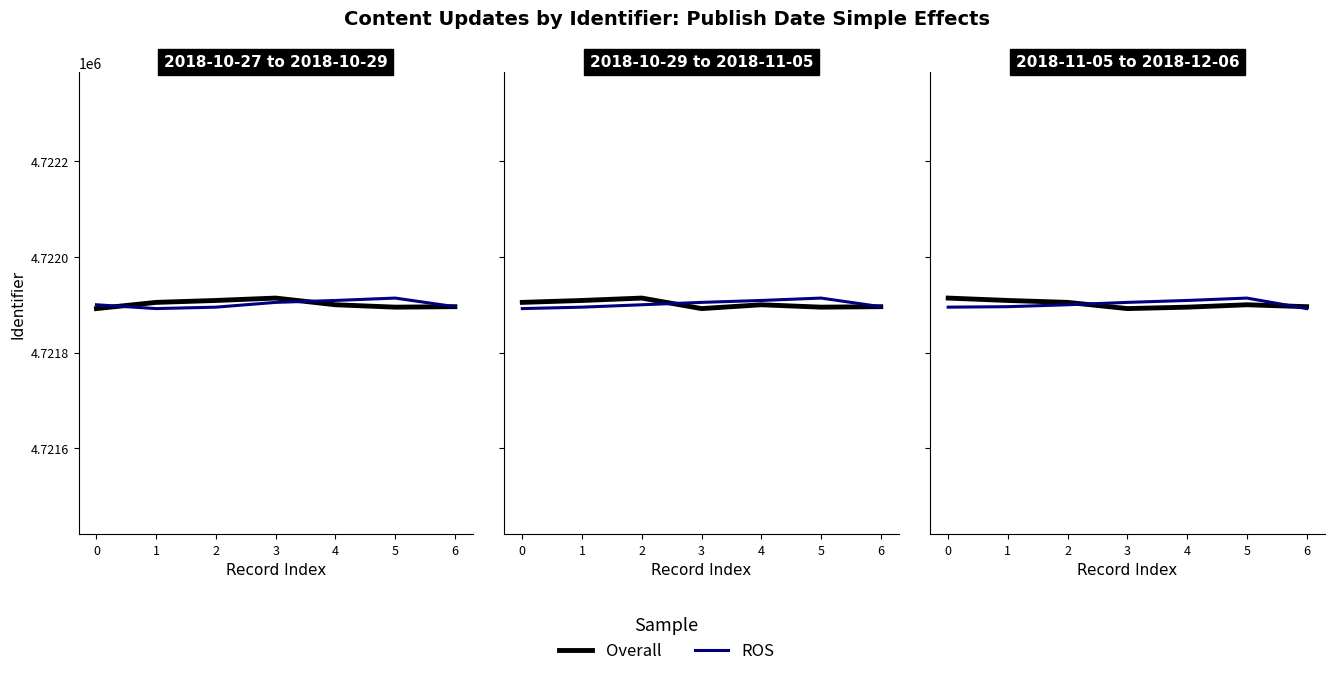

True or false: ROS has a value of 7281248 at 6.

False